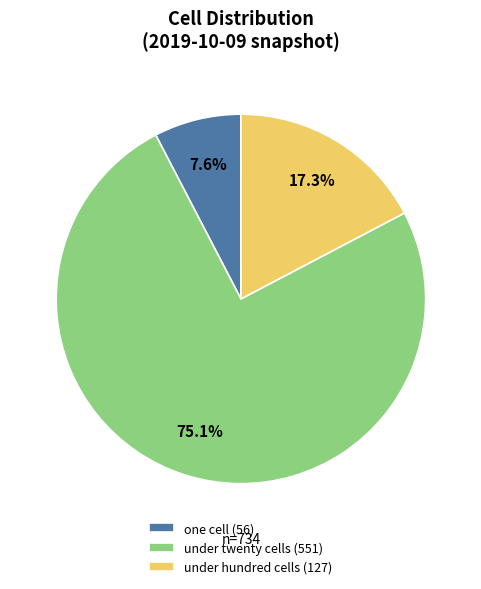

What is the total percentage of under hundred cells (127) and one cell (56)?

24.9%